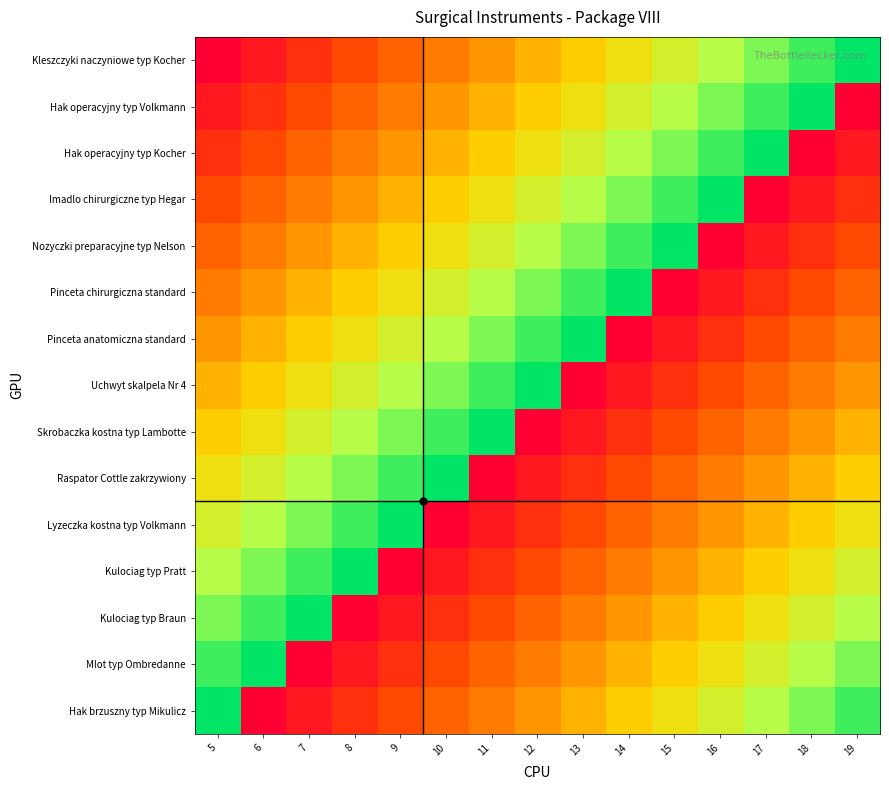

At which category is the sum across all series the highest?

5